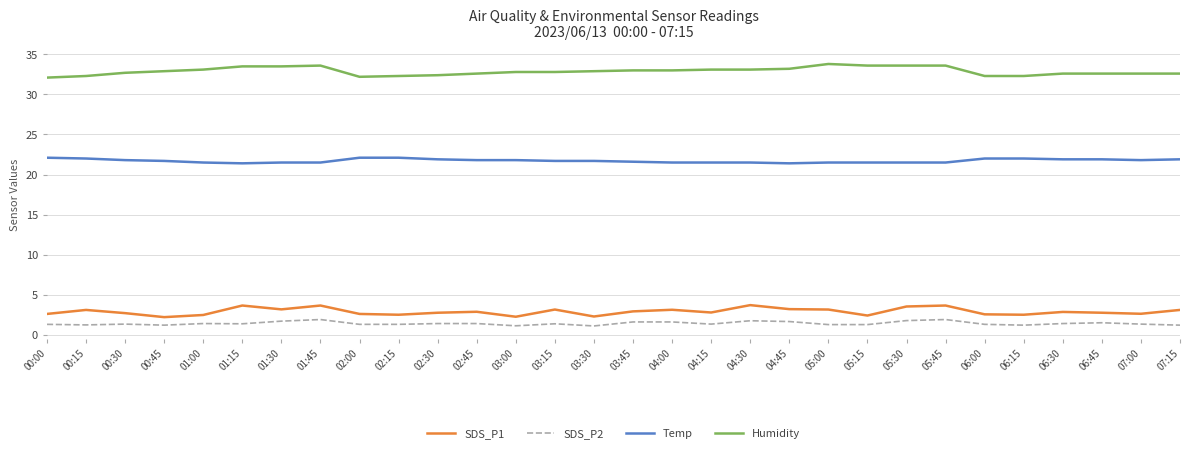

True or false: Temp has a value of 22.0 at 06:00.

True